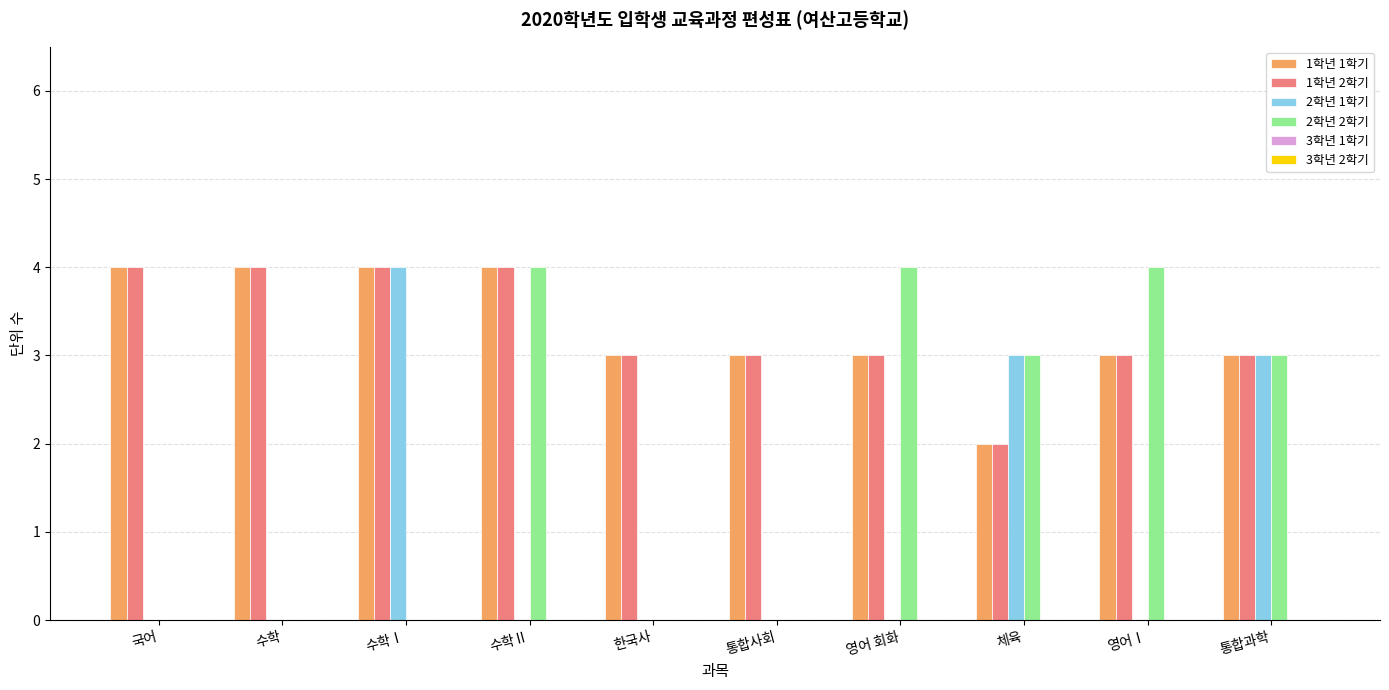

What is the total value across all series at 체육?

10